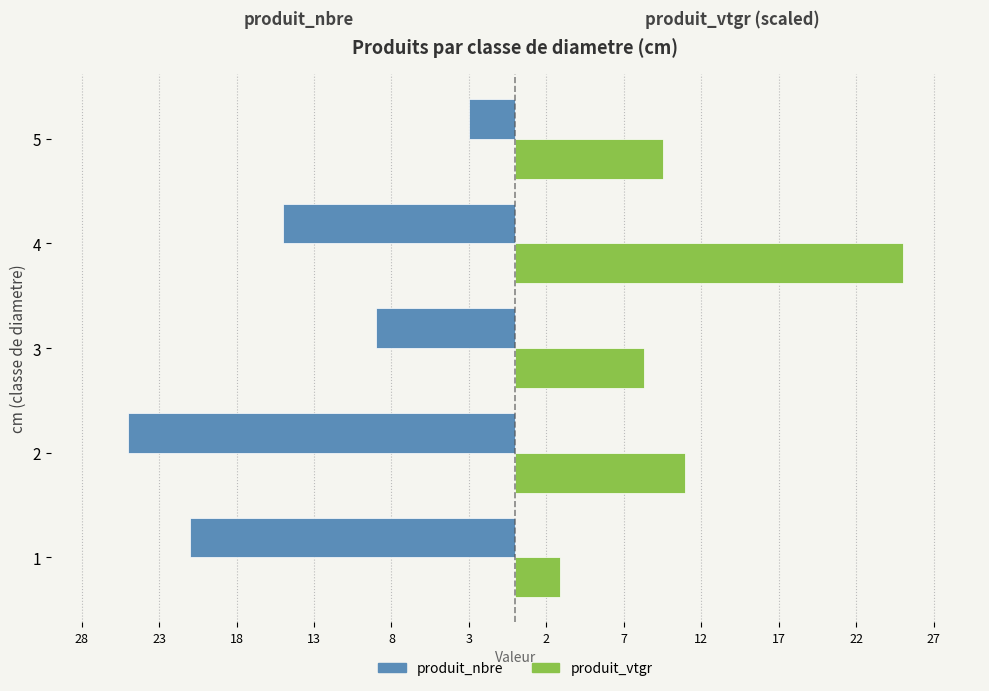

What are all the series names shown in the legend?

produit_nbre, produit_vtgr